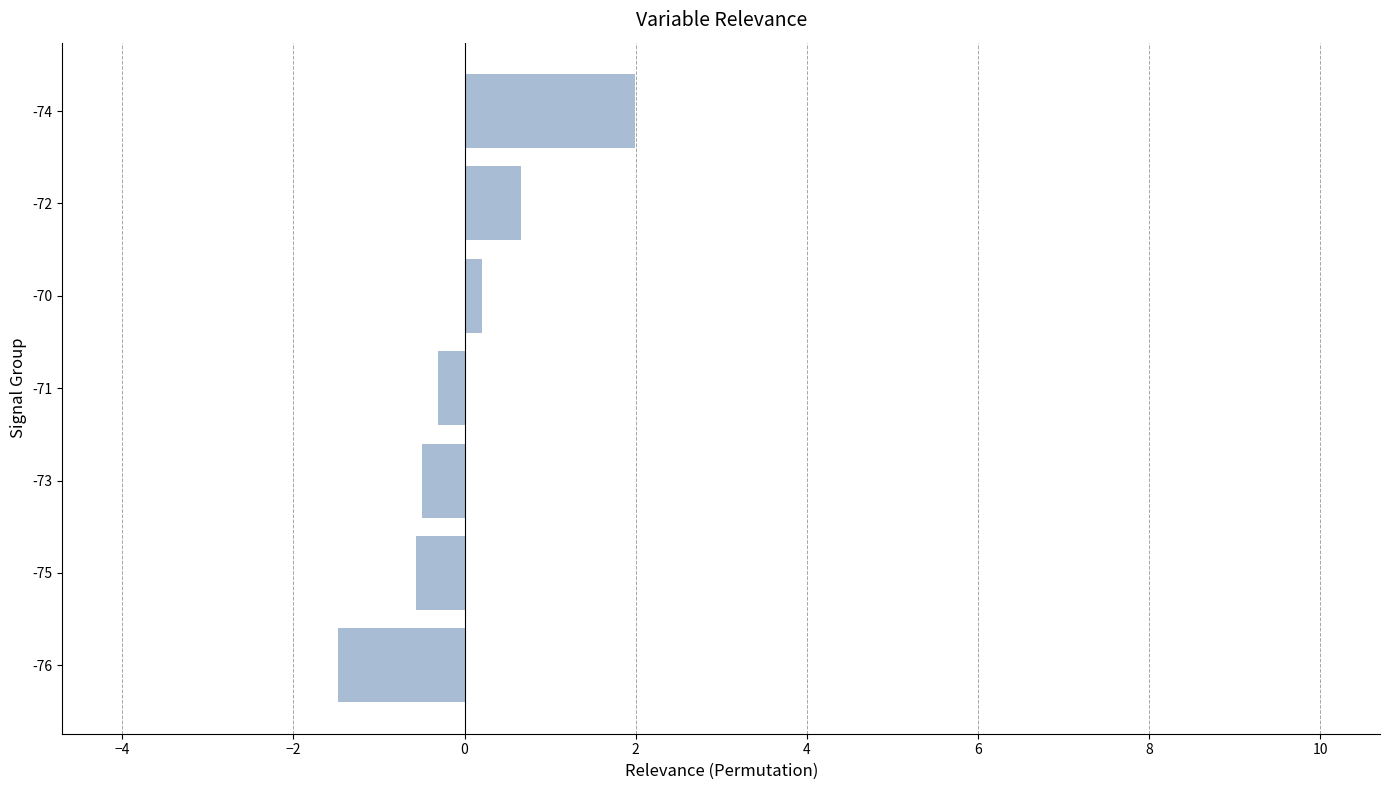

What is the difference between the maximum and minimum values?

3.5